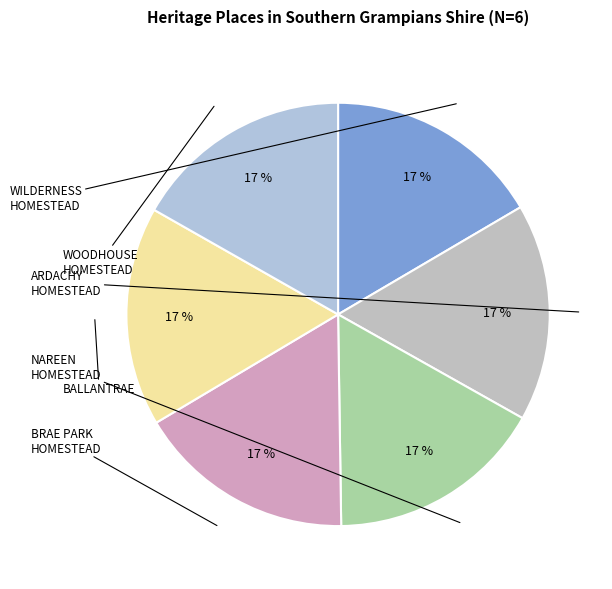

Which category has the smallest portion of the pie?

WILDERNESS HOMESTEAD COMPLEX